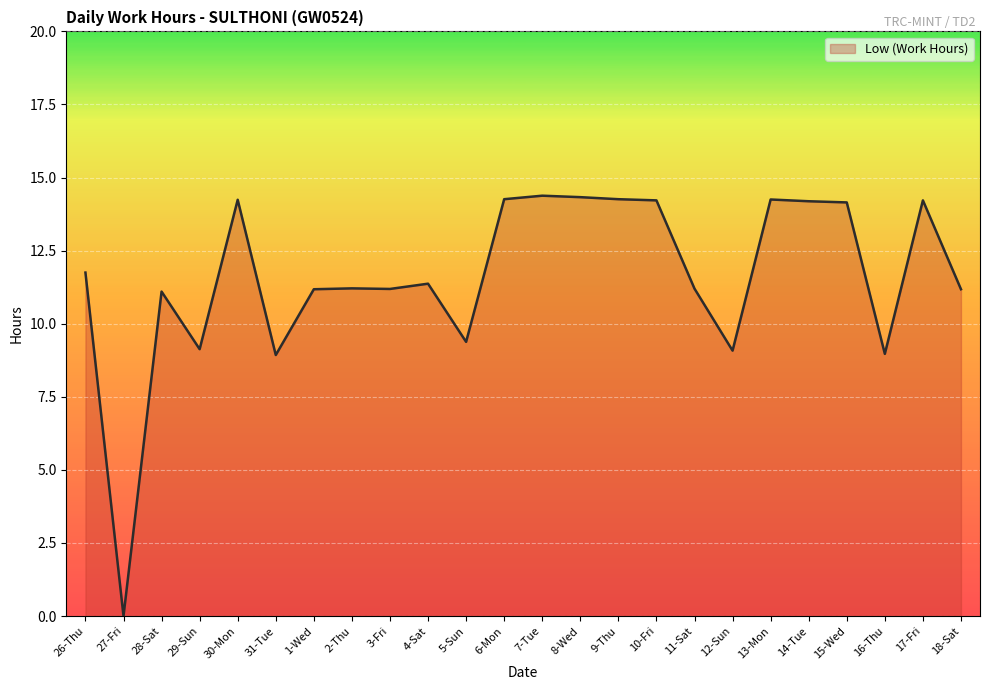

What is the difference between the maximum and minimum values?

14.4